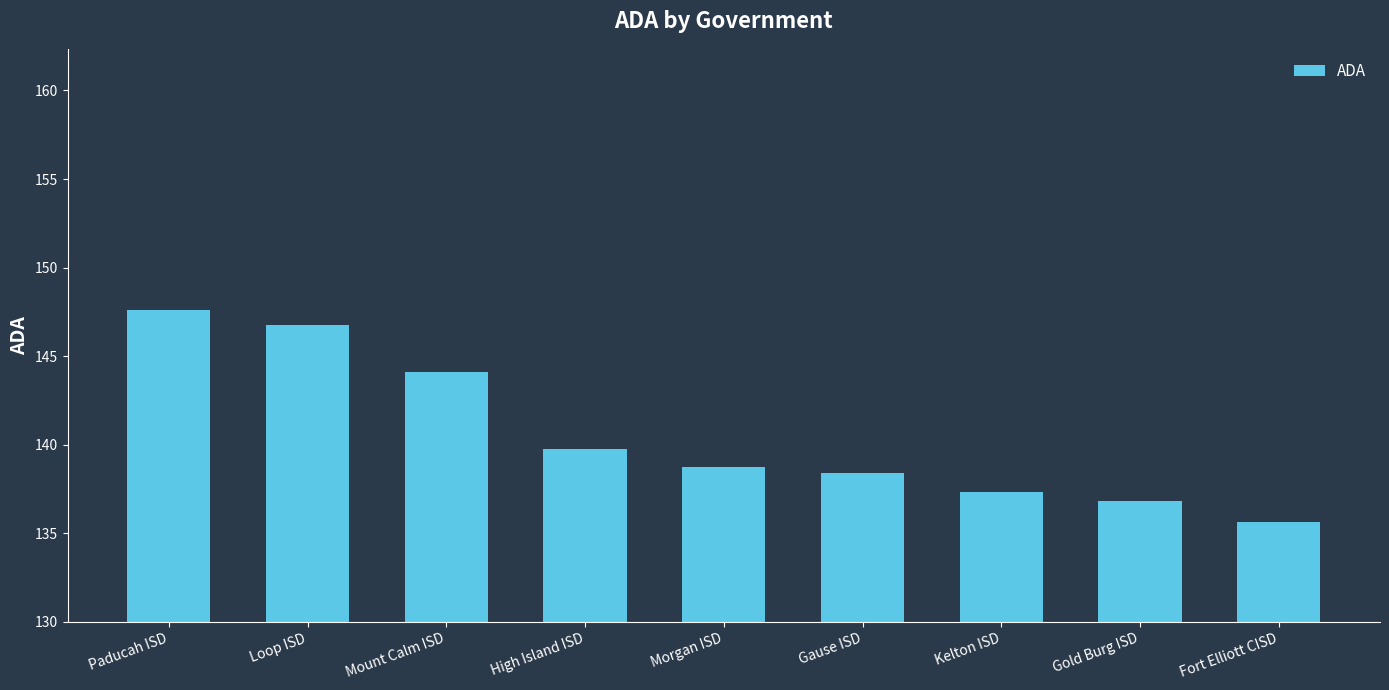

Rank the categories by value from lowest to highest.

Fort Elliott CISD, Gold Burg ISD, Kelton ISD, Gause ISD, Morgan ISD, High Island ISD, Mount Calm ISD, Loop ISD, Paducah ISD